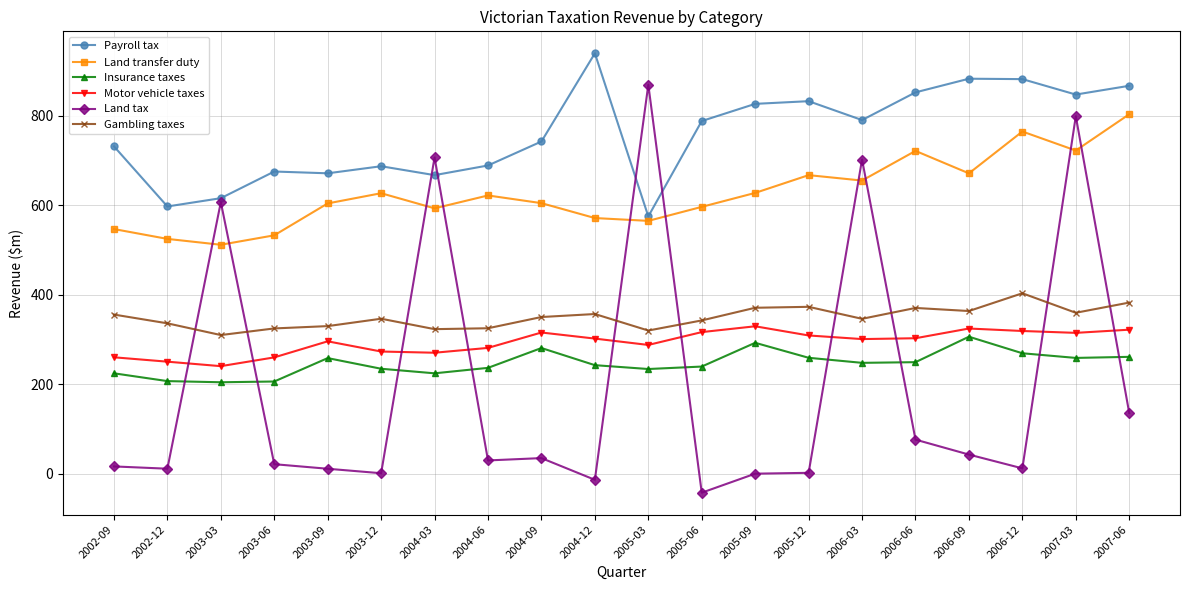

What value does the Land tax series have at 2005-12?

1.9